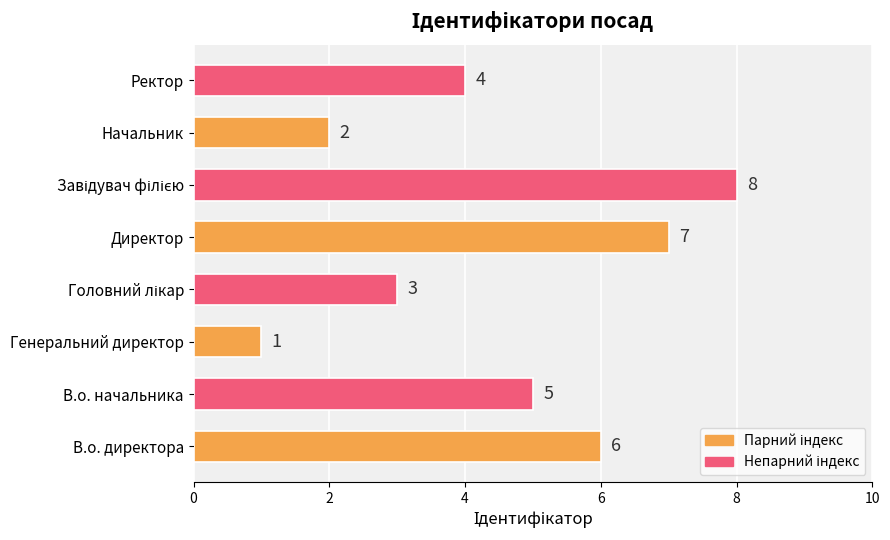

At which label is the value closest to 4?

Ректор